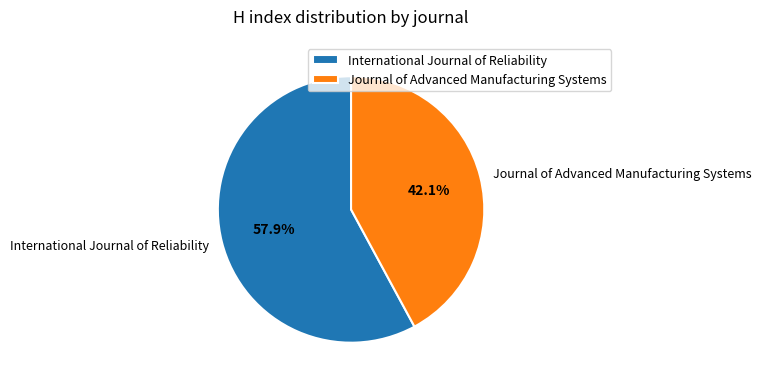

Approximately how many times larger is the value at Journal of Advanced Manufacturing Systems compared to International Journal of Reliability?

0.7